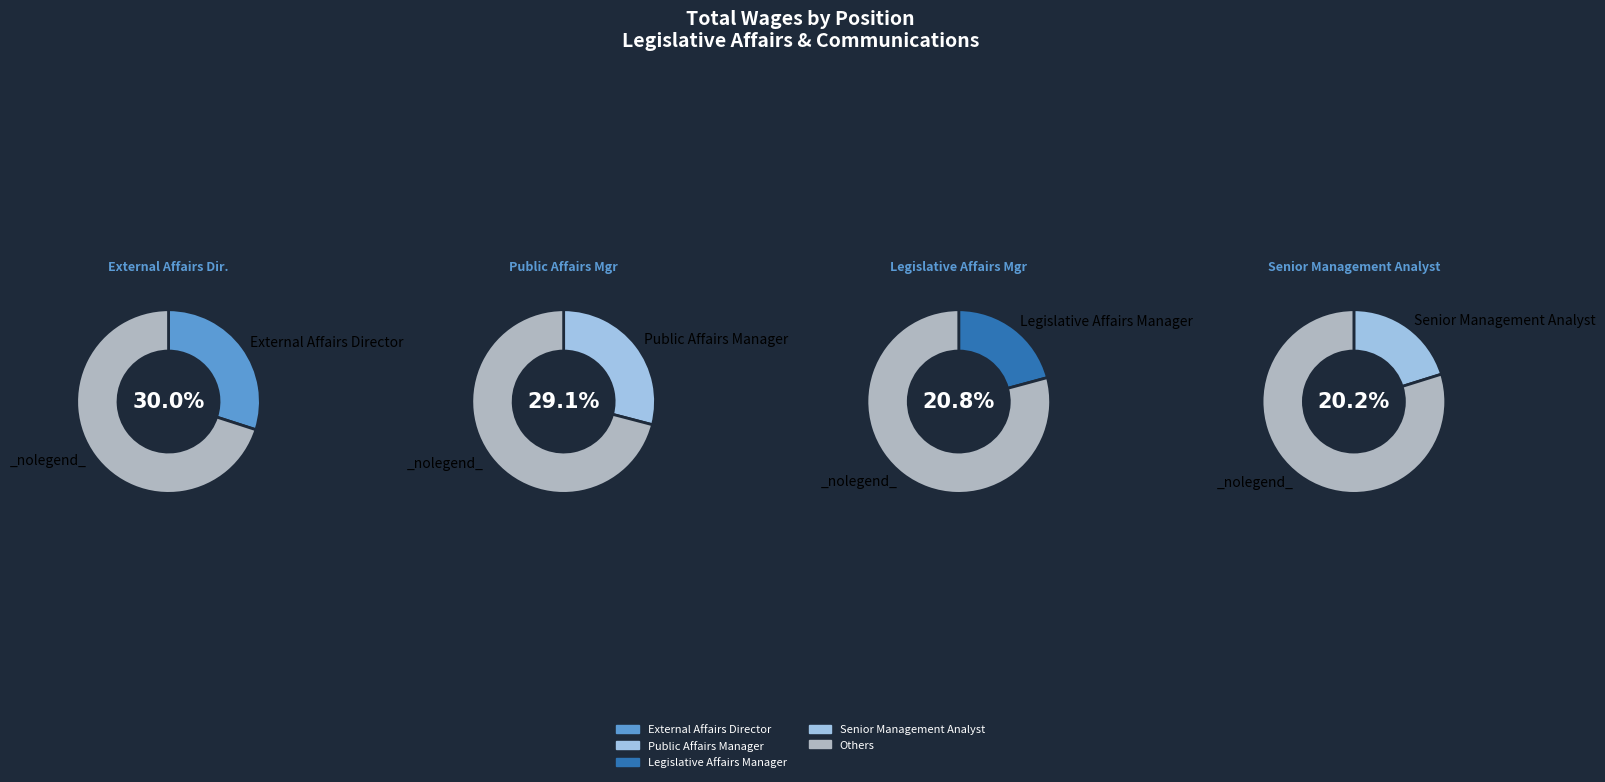

How many slices are in this pie chart?

4